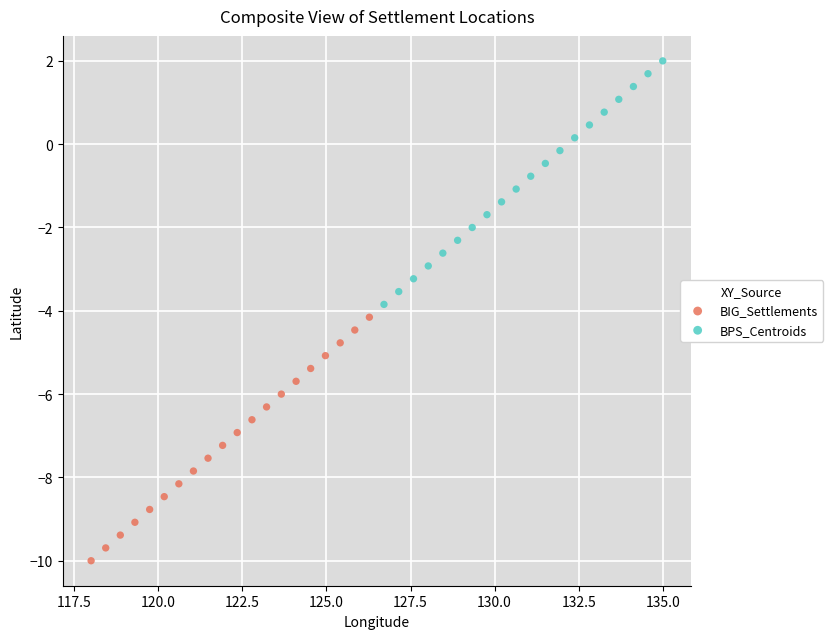

Which series contains the lowest Y value?

BIG_Settlements